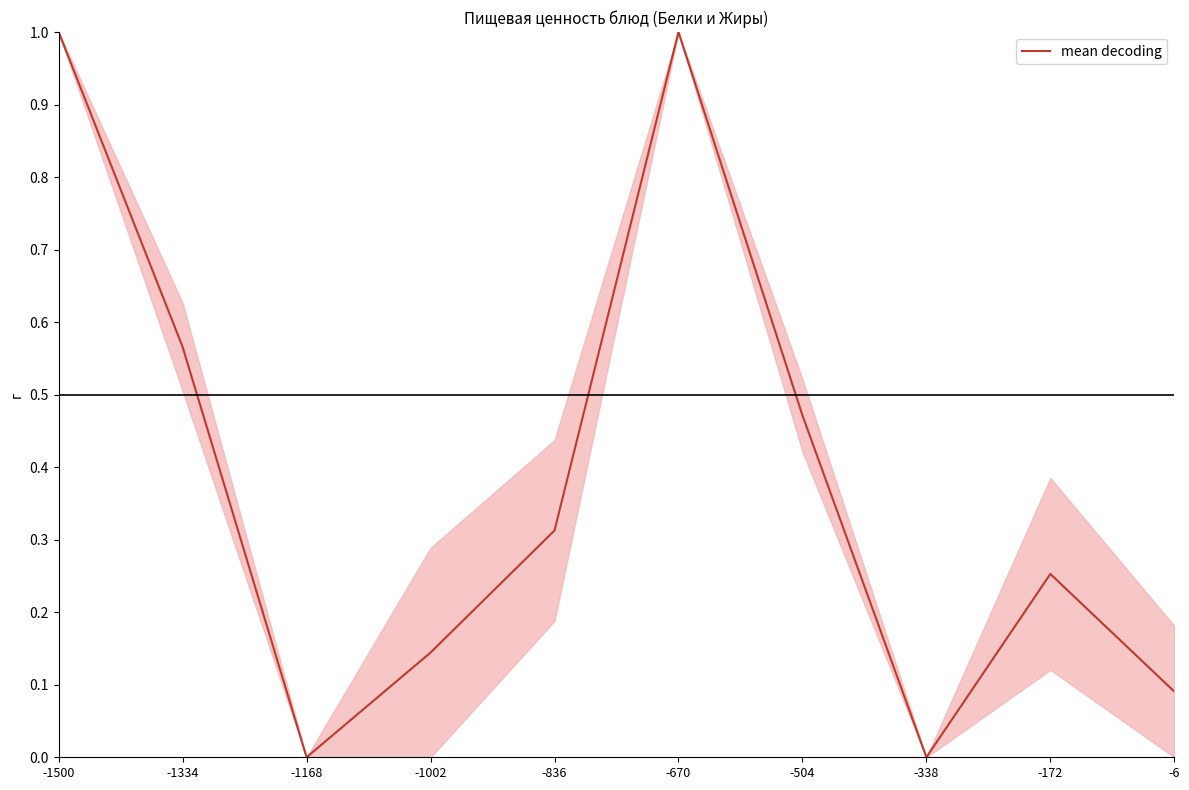

What is the maximum value shown in the chart?

1.0